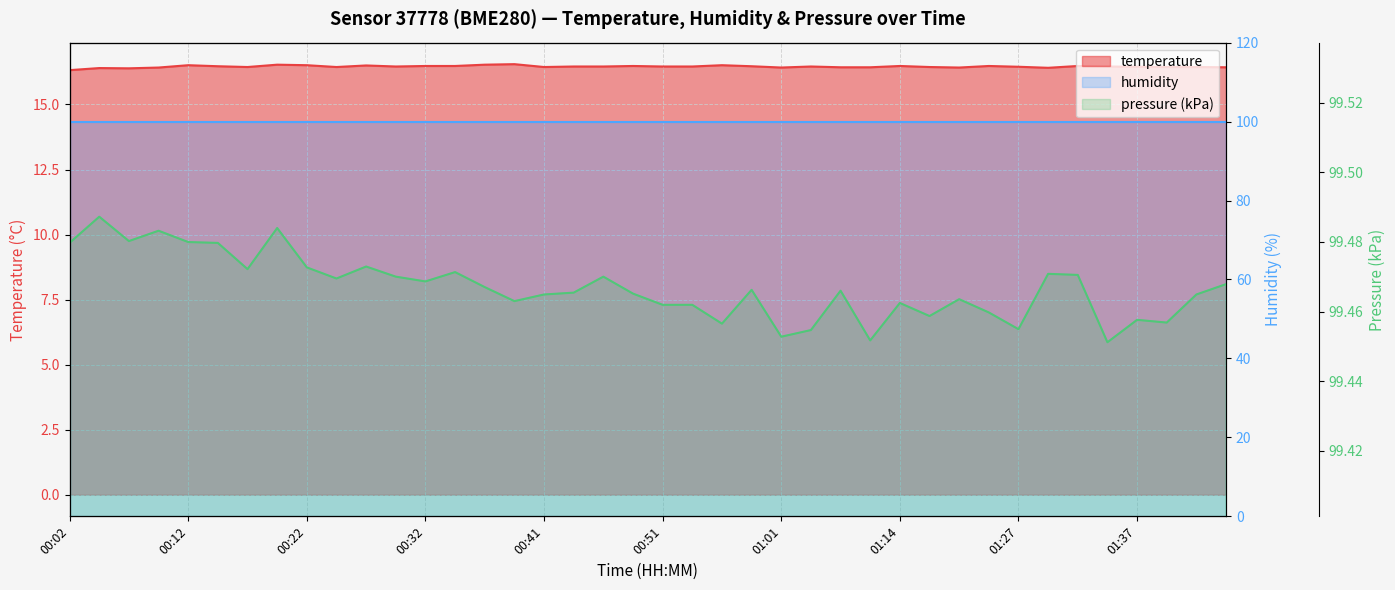

Which has a higher value, 00:12 or 01:01?

00:12